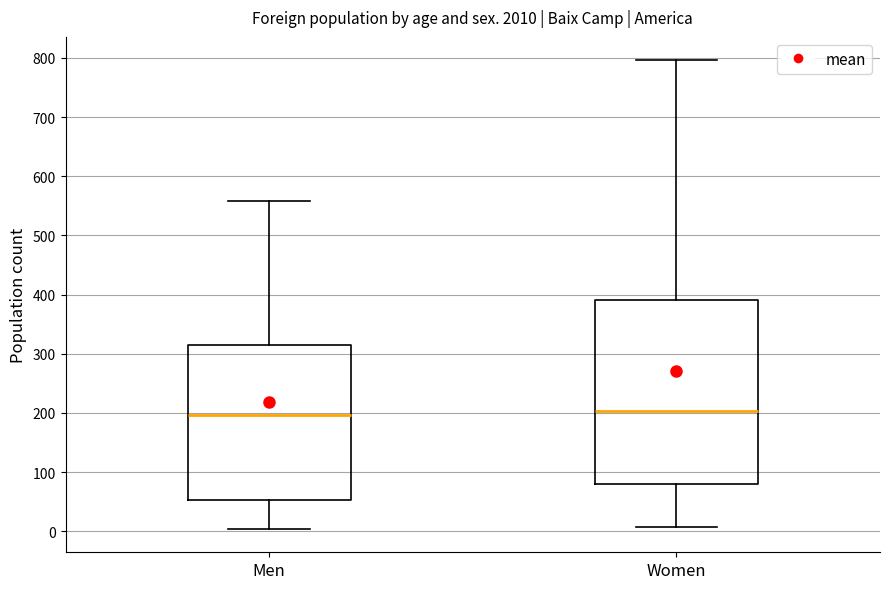

Where does the lower whisker of the box for Men end on the y-axis? The values are not printed on the chart, so give them approximately, as read against the axis.

0